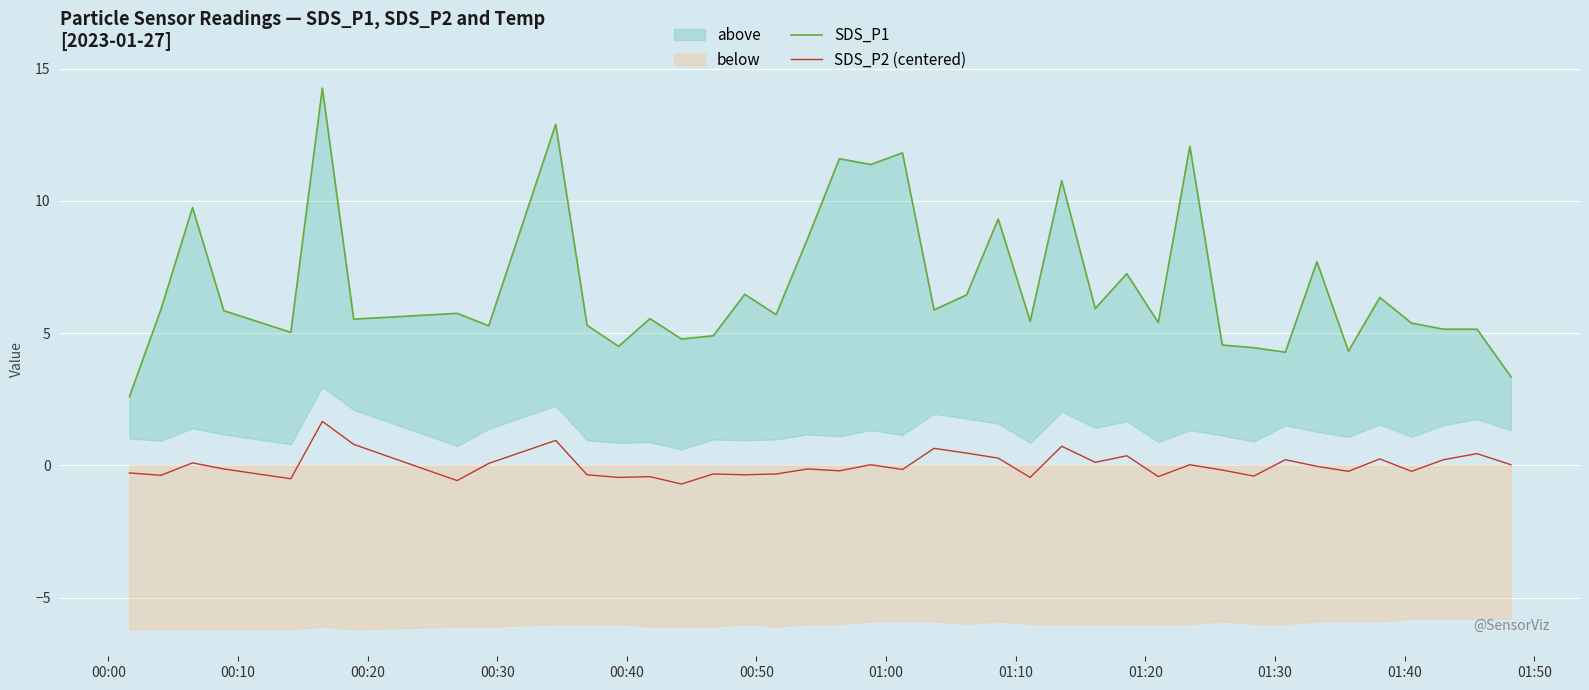

The value of SDS_P2 (centered) at 34 is -0.1. True or false?

False